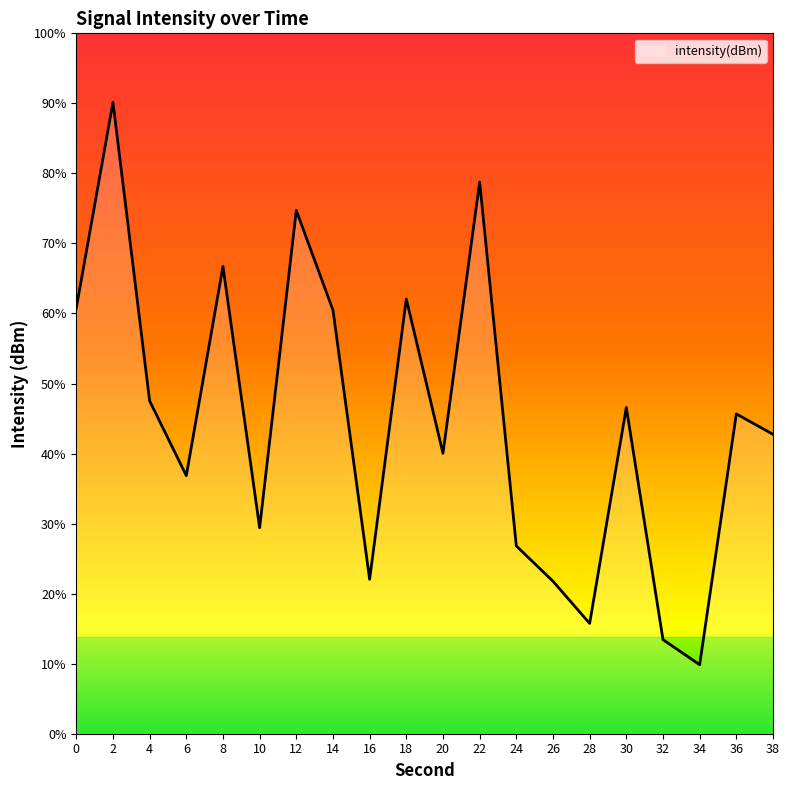

How many interior local peaks (higher than both neighbors) does the data have?

7